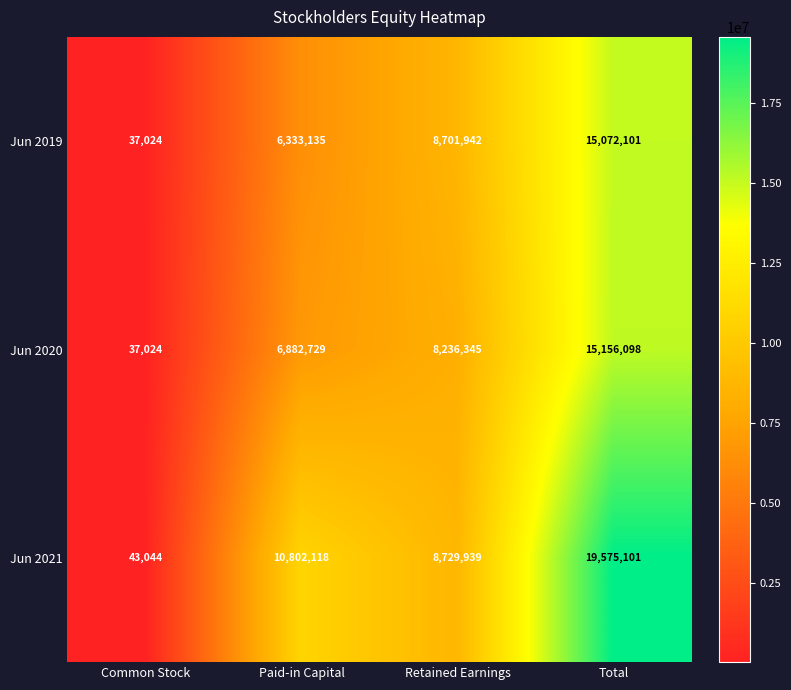

Which series has the largest total across all categories?

Jun 2021